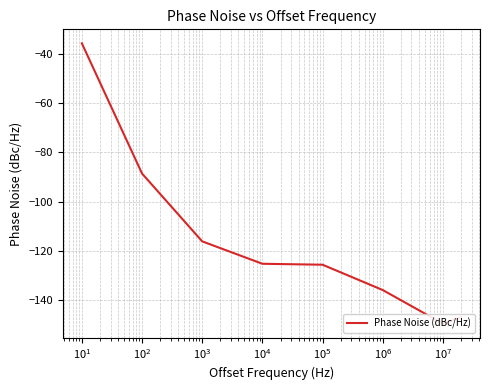

True or false: there are more than 0 points higher than both neighbors.

False